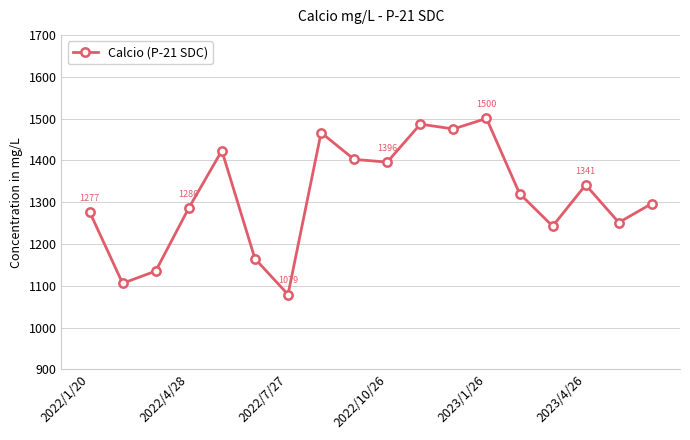

What is the difference between the maximum and minimum values?

421.1